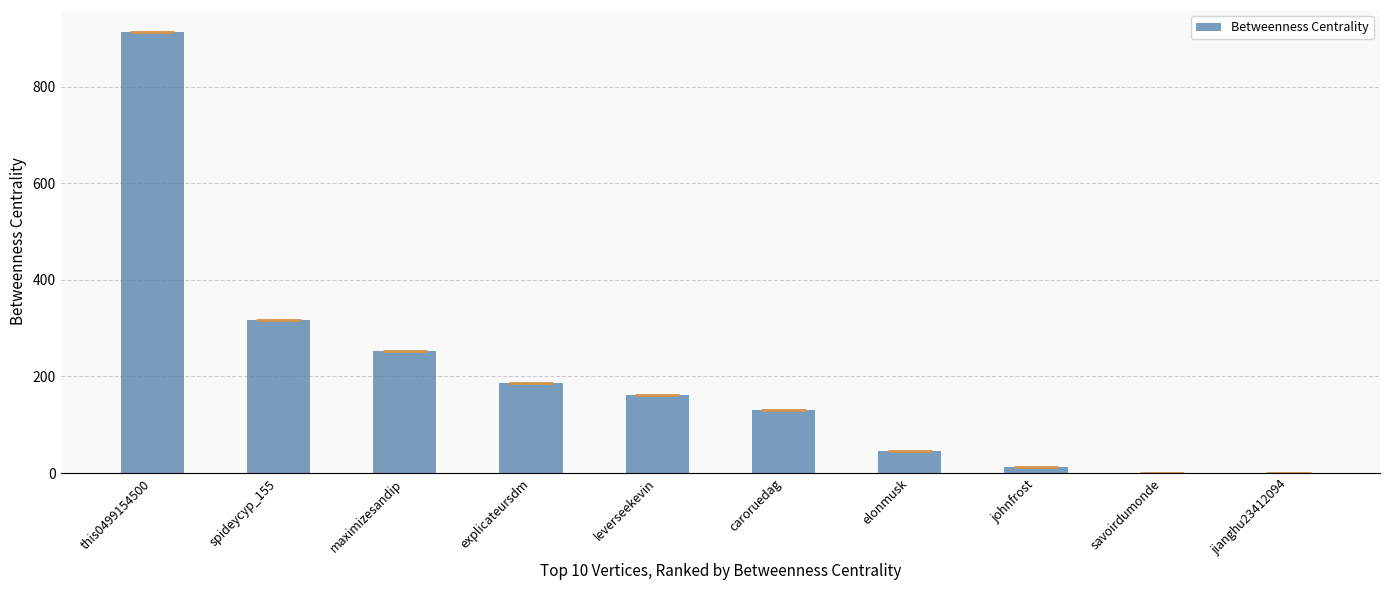

What is the label of the 4th bar from the left?

explicateursdm